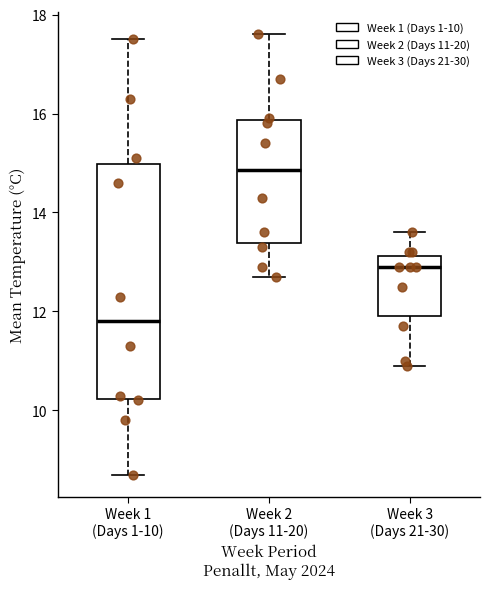

Where does the lower whisker of the box for Week 1 (Days 1-10) end on the y-axis? The values are not printed on the chart, so give them approximately, as read against the axis.

8.8